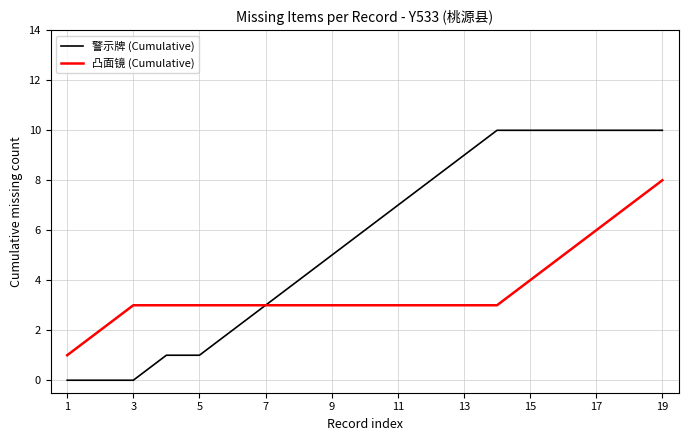

Which series has the widest spread of values?

警示牌 (Cumulative)